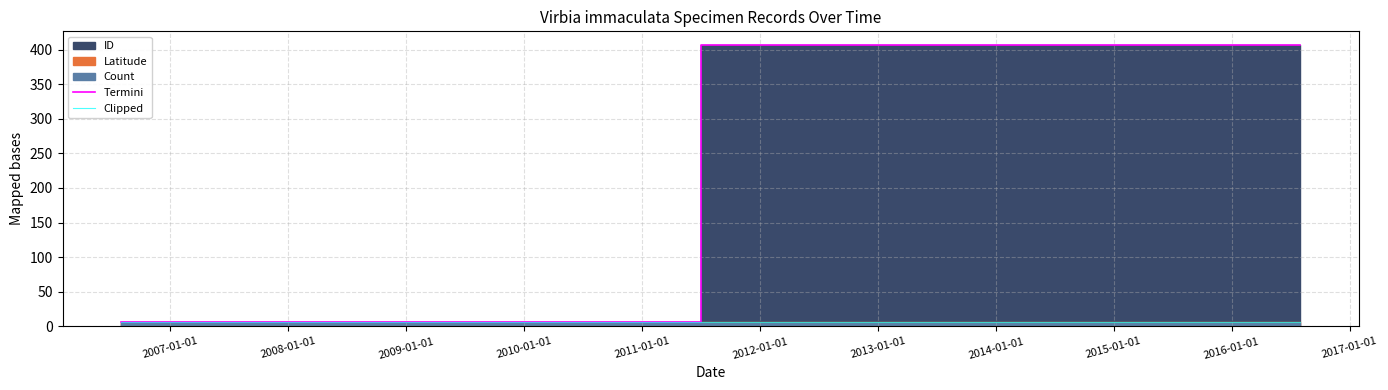

Reading left to right, list all the values displayed in this chart.

Termini: 6.0	406.0	406.0
Clipped: 6.0	6.0	6.0